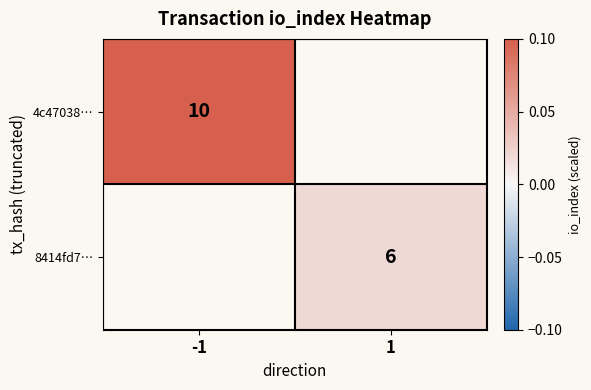

True or false: 4c47038… has a value of 15.9 at -1.

False